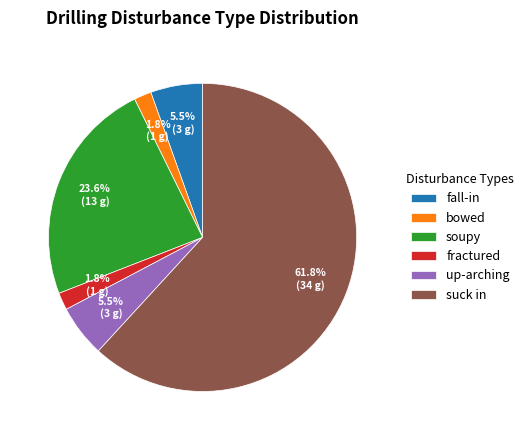

Which slice represents more than half of the pie?

suck in